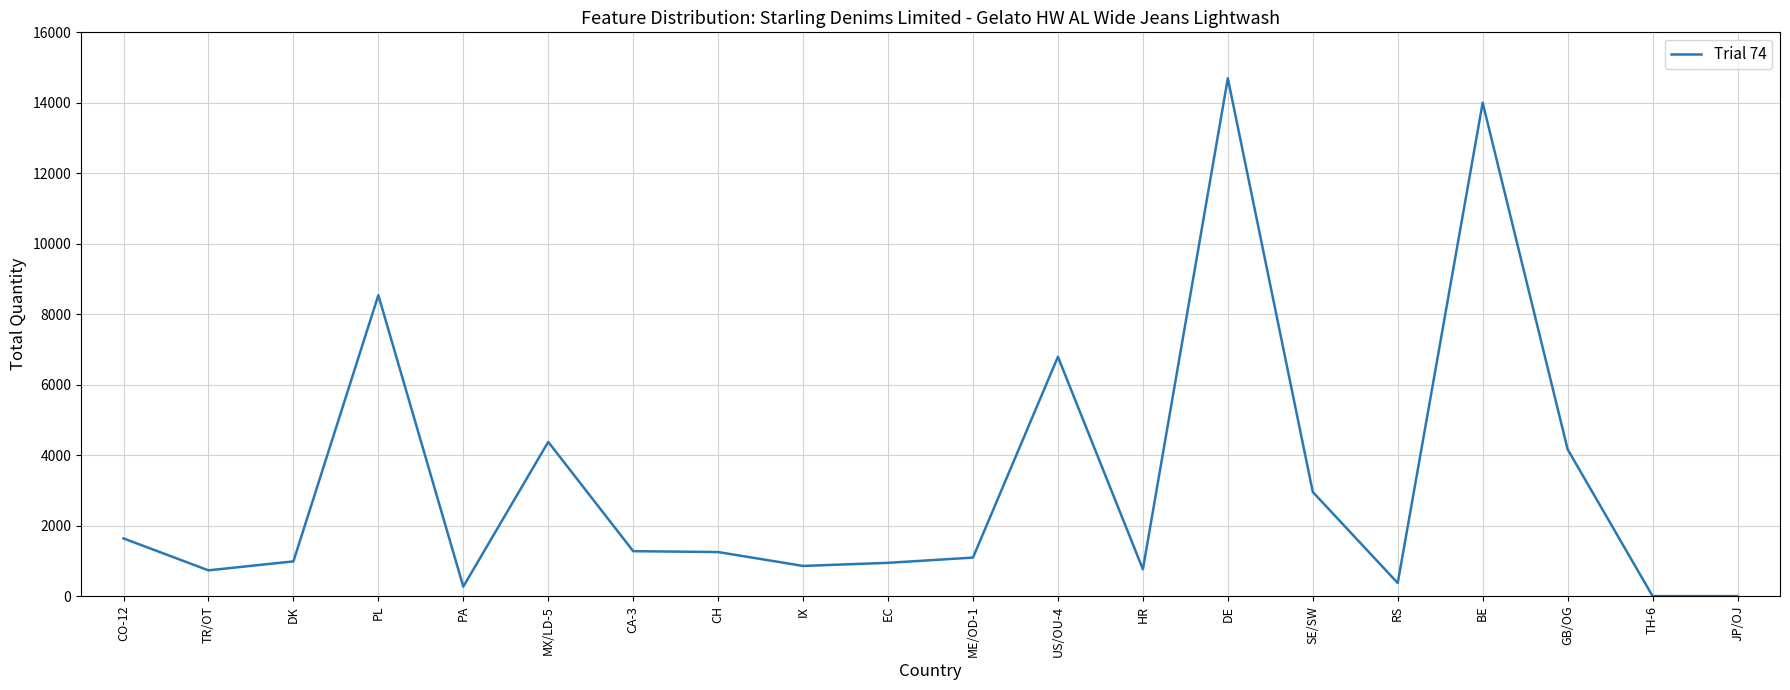

Is this an area chart (filled region under the line)?

No